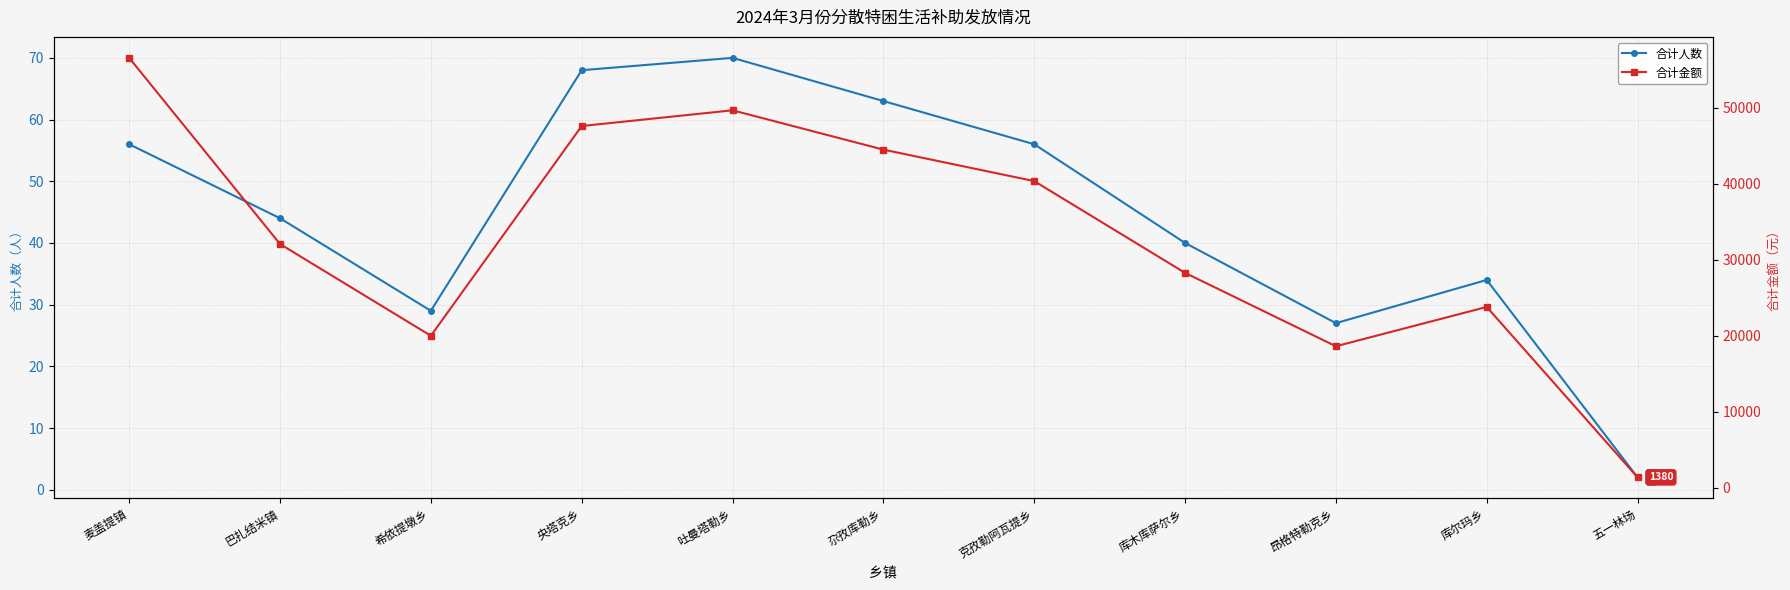

True or false: 合计金额 and 合计人数 cross at least once.

False